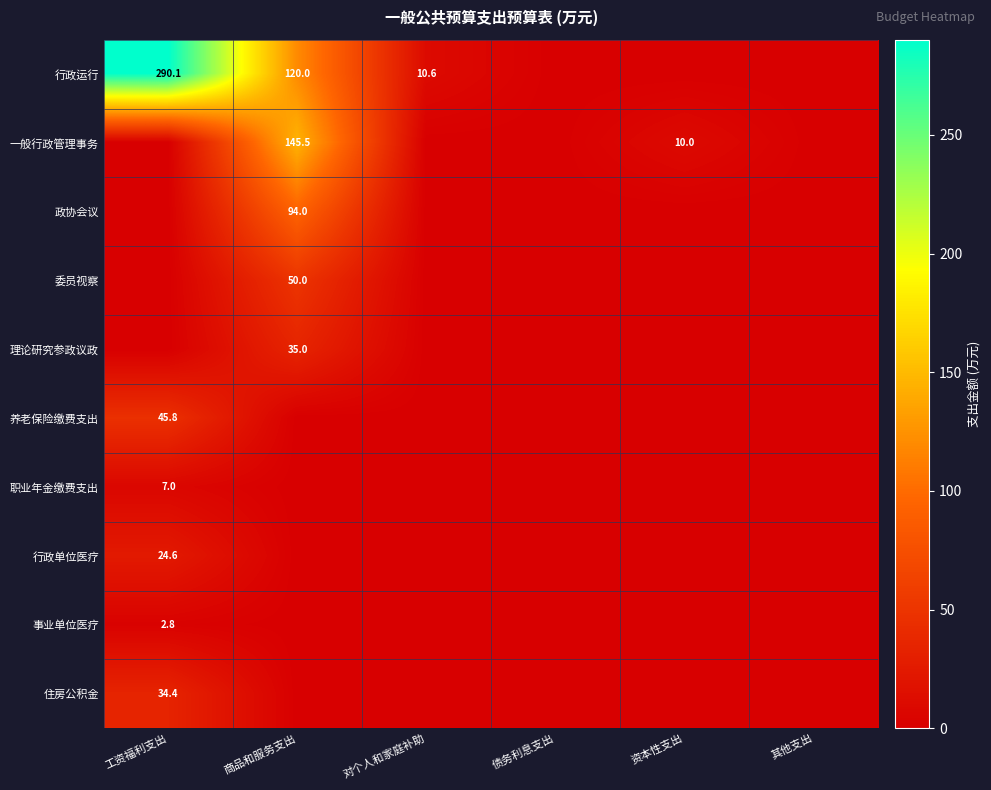

At which category does the chart reach its minimum across all series?

债务利息支出